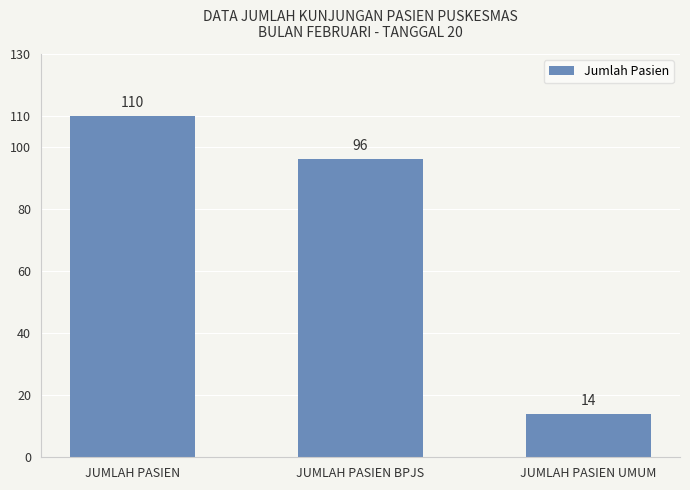

List the labels in order of value, smallest first.

JUMLAH PASIEN UMUM, JUMLAH PASIEN BPJS, JUMLAH PASIEN